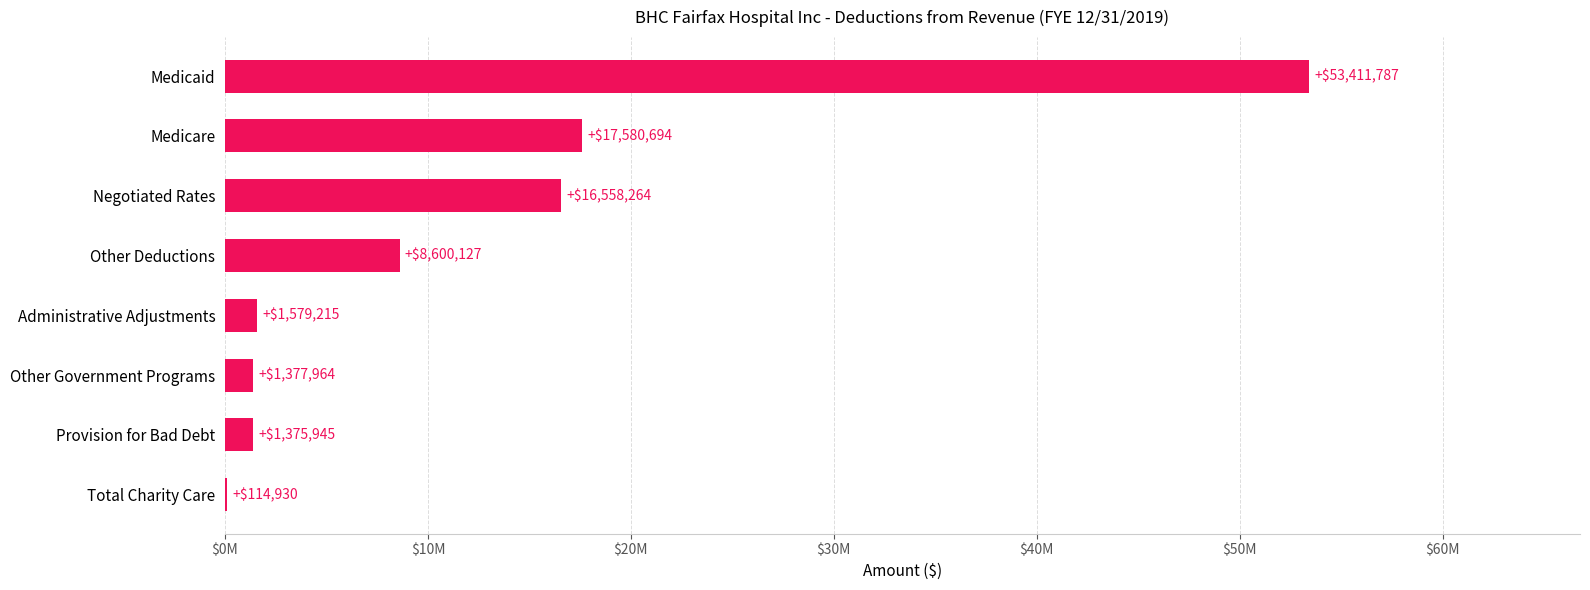

How many values exceed 8600127?

3